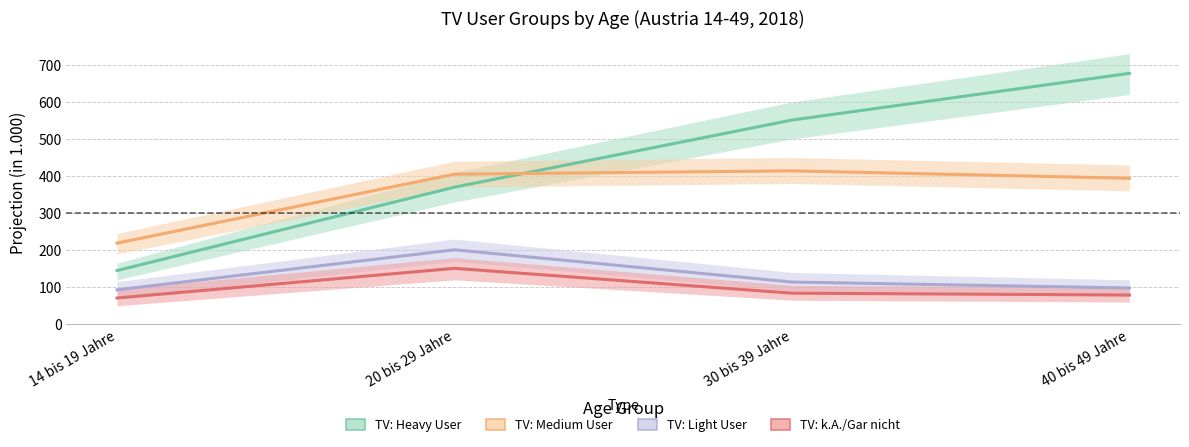

What is the label of the 3rd point from the left?

30 bis 39 Jahre